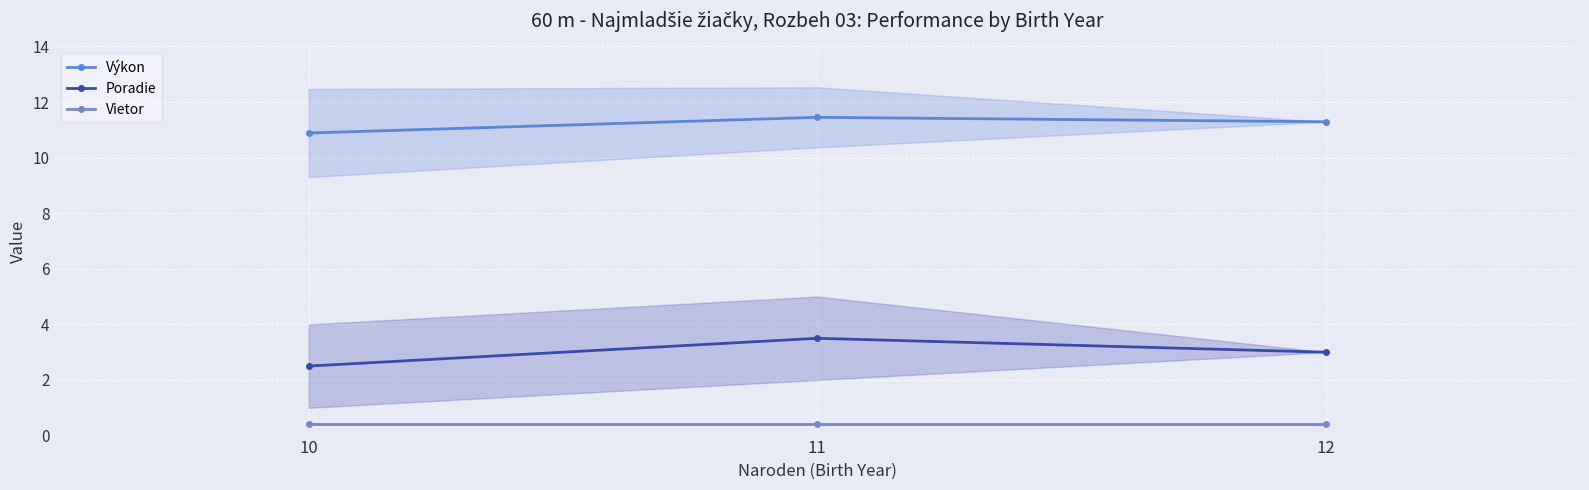

At which category is the sum across all series the highest?

11